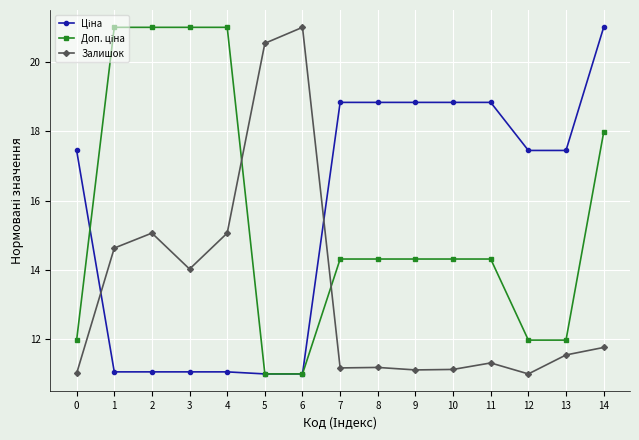

Is it true that Залишок equals 11.5 at 13?

True